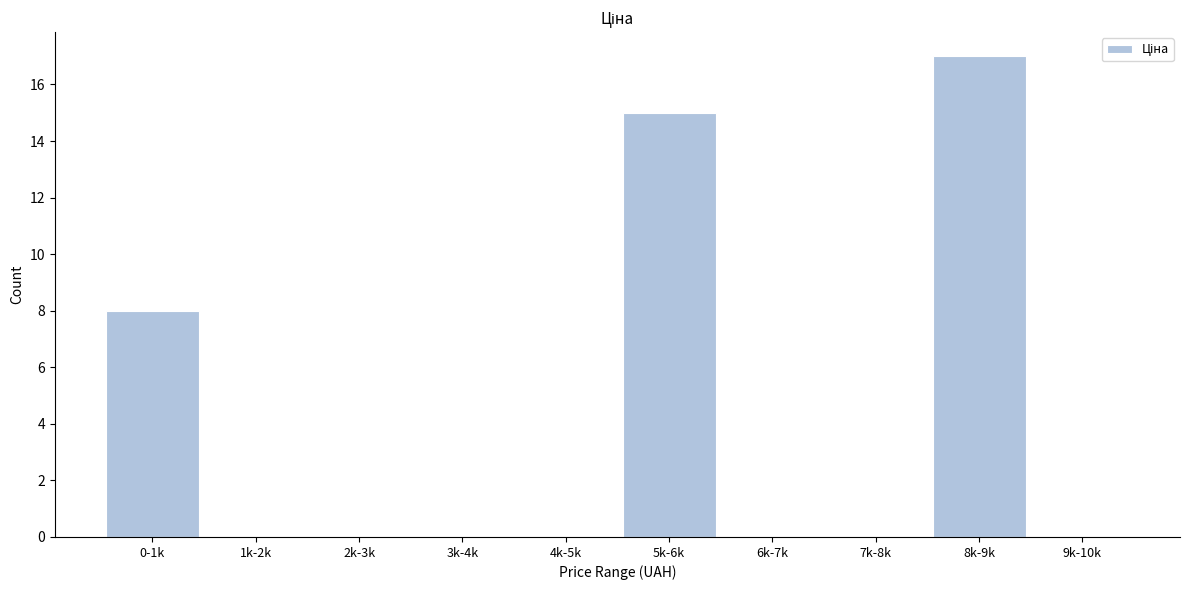

Reading right to left, list all the values displayed in this chart.

9k-10k=0	8k-9k=17	7k-8k=0	6k-7k=0	5k-6k=15	4k-5k=0	3k-4k=0	2k-3k=0	1k-2k=0	0-1k=8